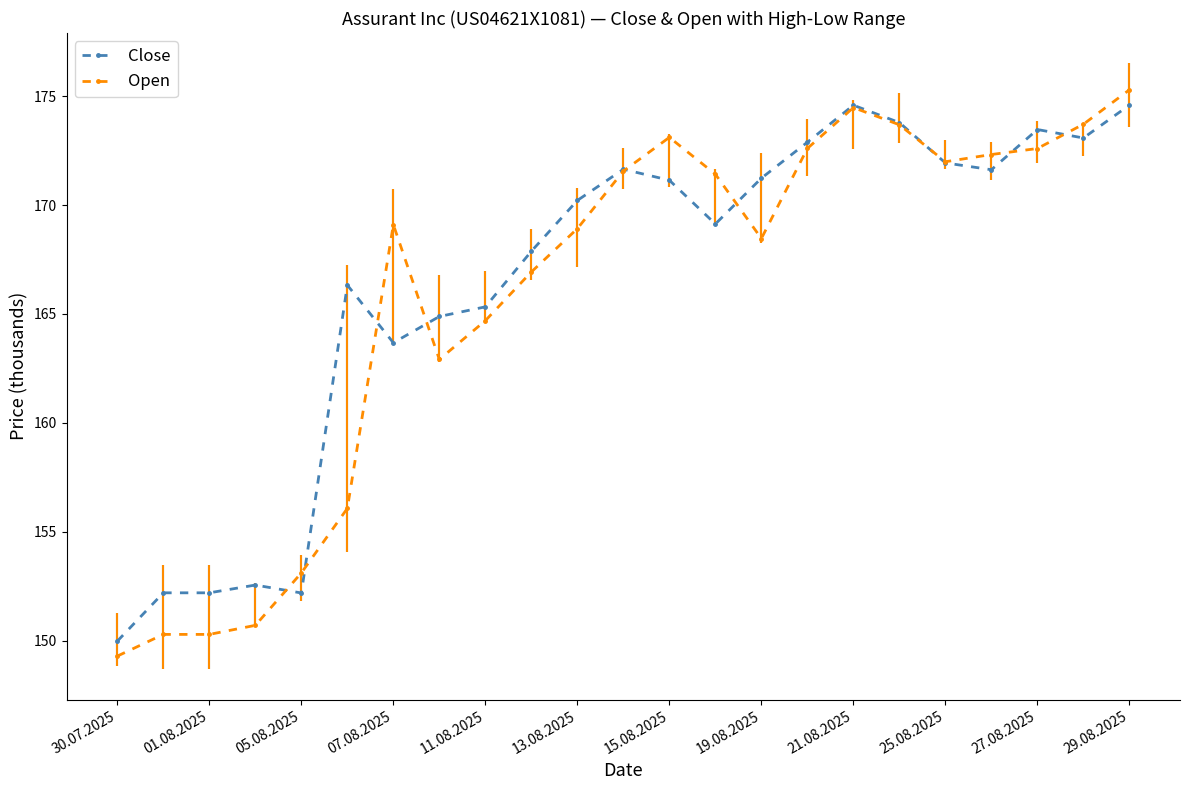

True or false: Open has more than 0 interior local peaks.

True